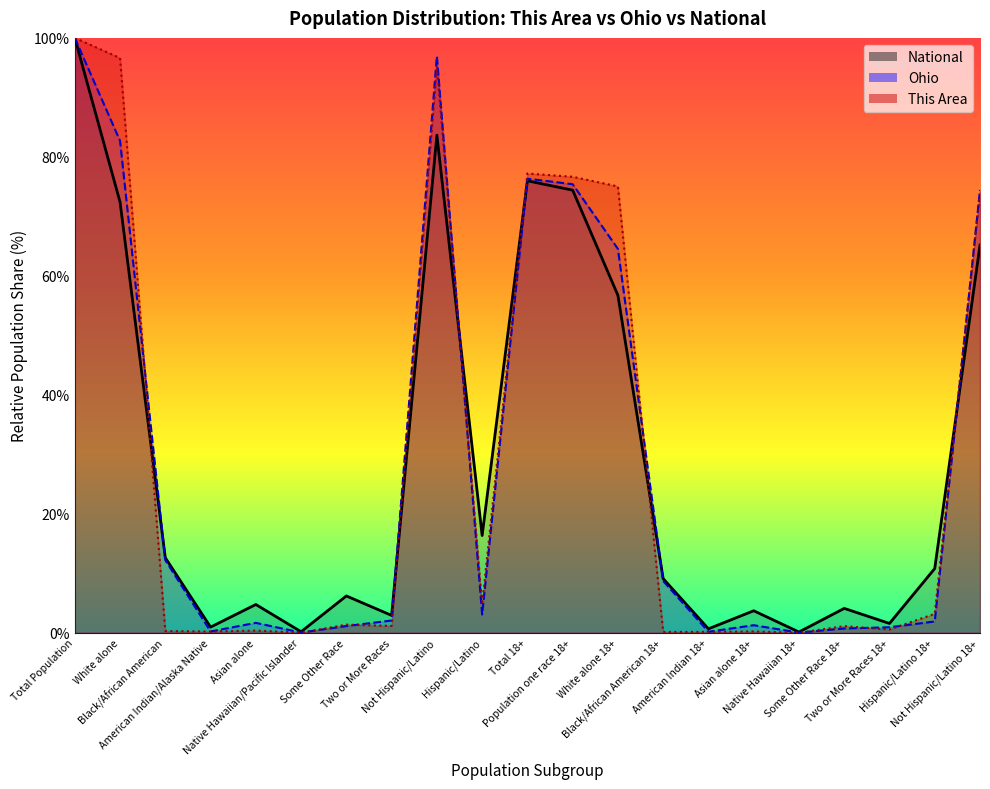

True or false: This Area and Ohio cross at least once.

True